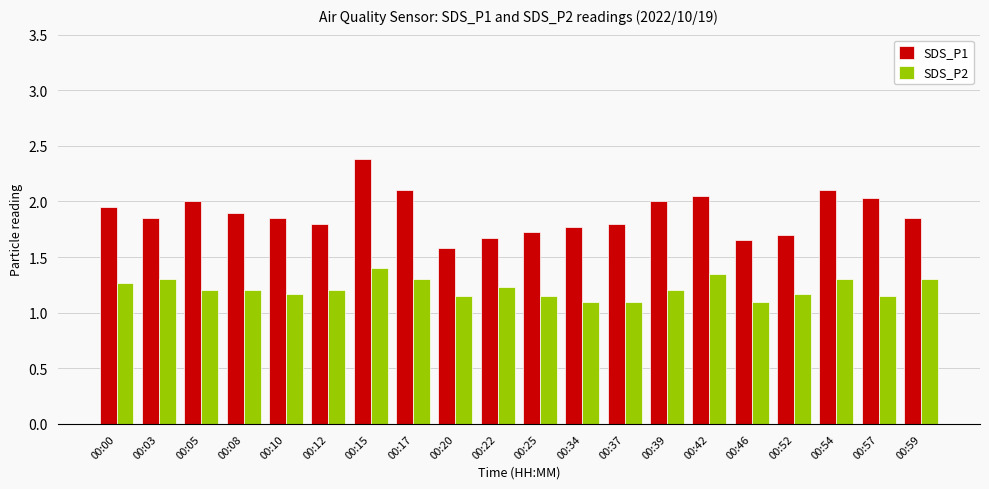

At which label does SDS_P1 reach its minimum?

00:20